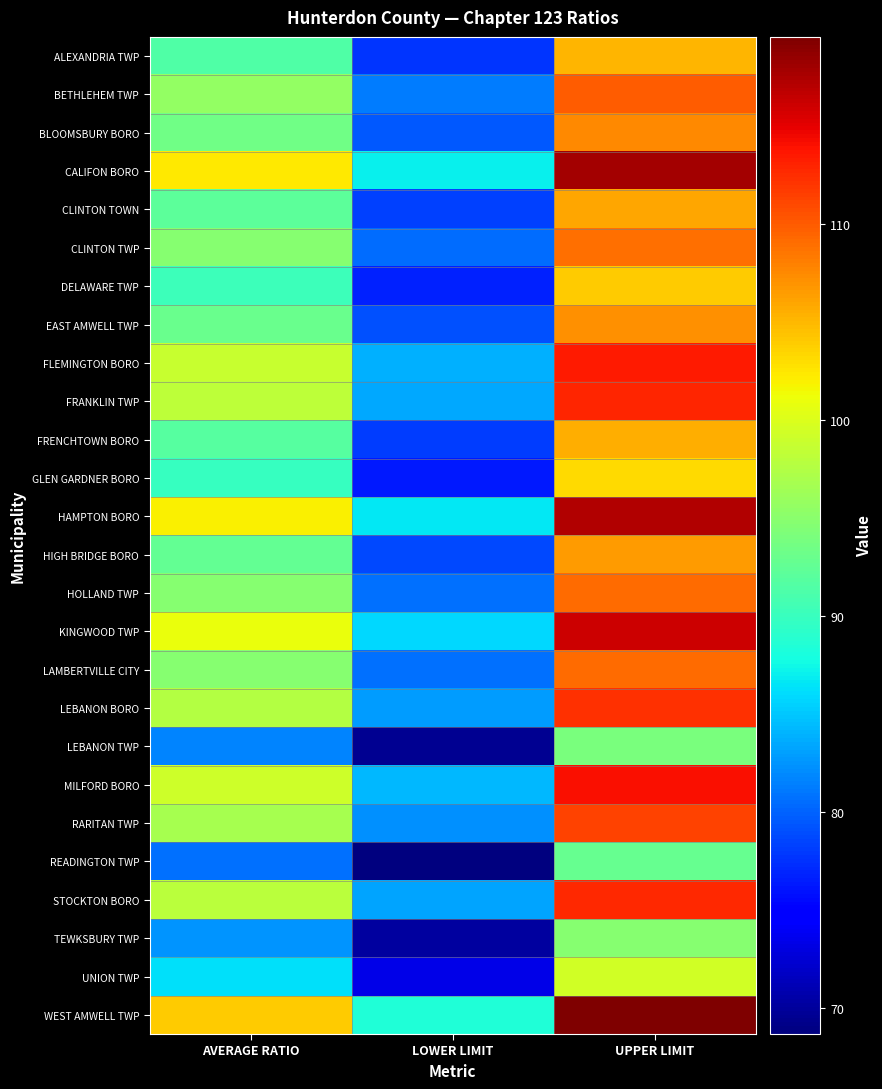

Which category has the highest value across all series?

UPPER LIMIT